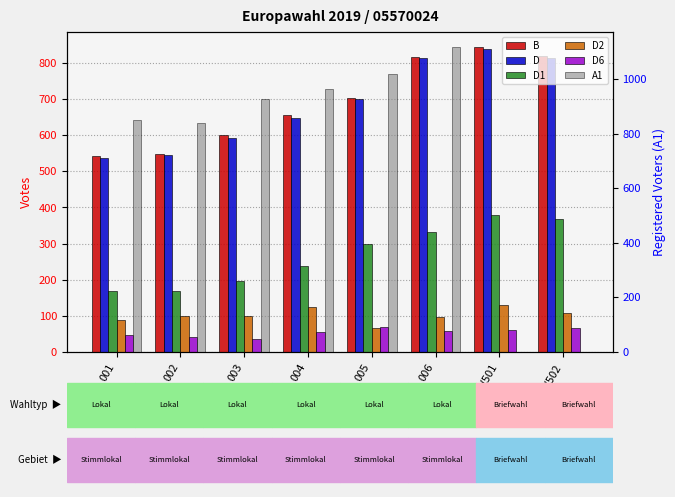

Between BW502 and 006, which is larger?

BW502